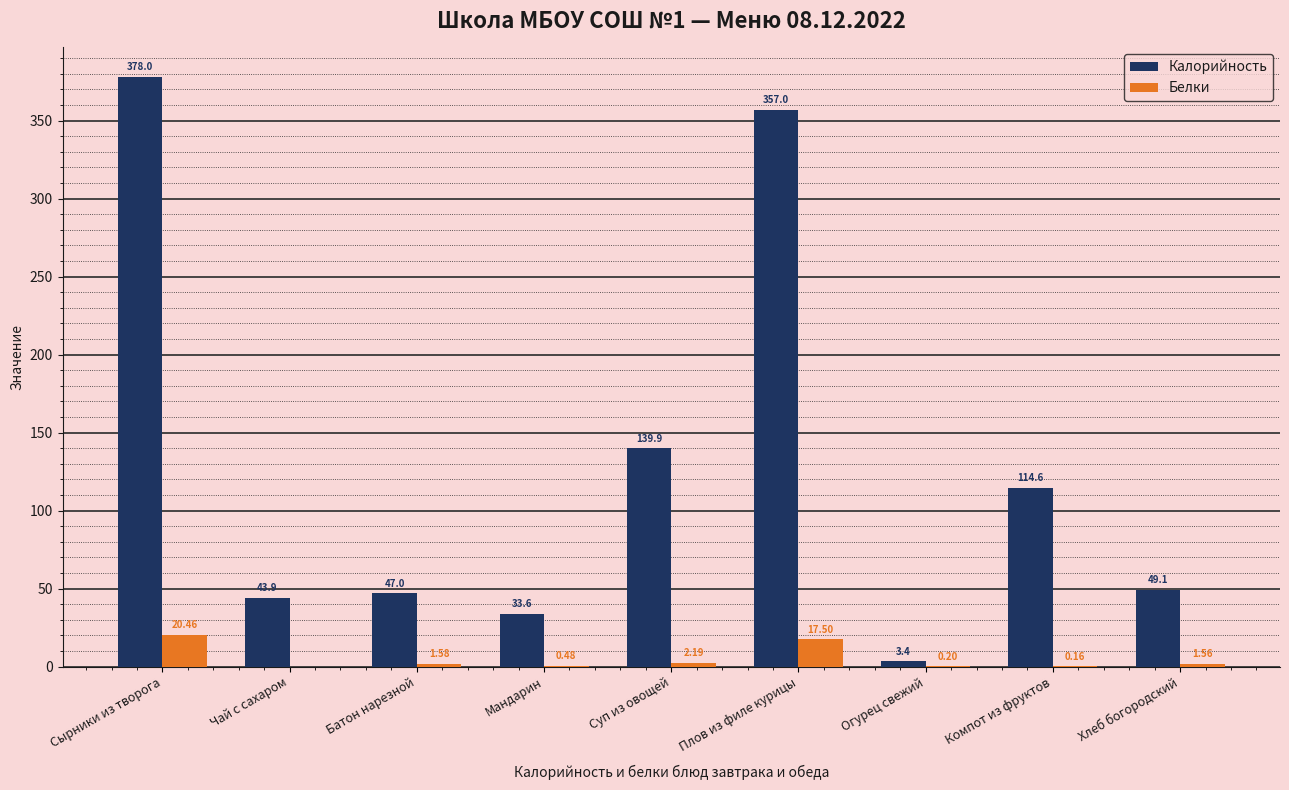

What is the sum of the Калорийность values at Огурец свежий and Чай с сахаром?

47.3